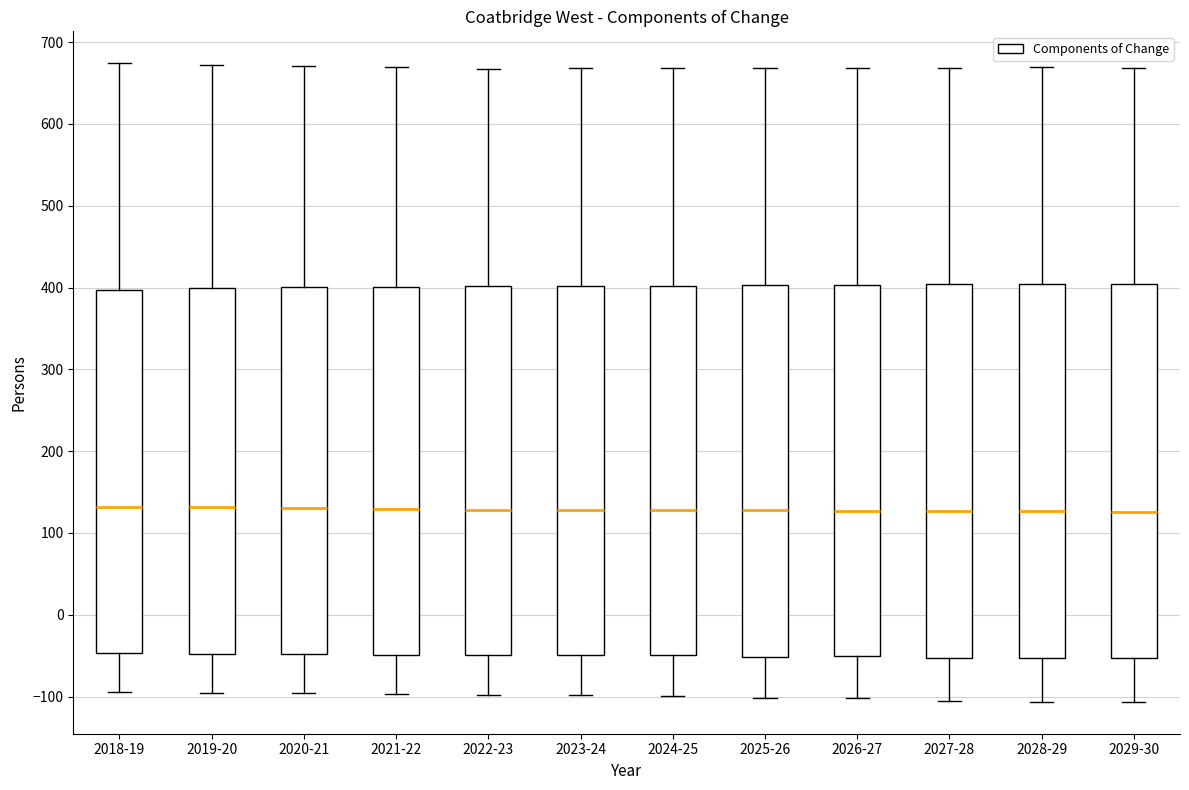

Reading left to right, read every box against the y-axis: the position of its median line, the range the box covers, and the ends of its whiskers. The values are not printed on the chart, so give them approximately, as read against the axis.

2018-19: median 130, box -50 to 400, whiskers -90 to 670
2019-20: median 130, box -50 to 400, whiskers -100 to 670
2020-21: median 130, box -50 to 400, whiskers -100 to 670
2021-22: median 130, box -50 to 400, whiskers -100 to 670
2022-23: median 130, box -50 to 400, whiskers -100 to 670
2023-24: median 130, box -50 to 400, whiskers -100 to 670
2024-25: median 130, box -50 to 400, whiskers -100 to 670
2025-26: median 130, box -50 to 400, whiskers -100 to 670
2026-27: median 130, box -50 to 400, whiskers -100 to 670
2027-28: median 130, box -50 to 400, whiskers -110 to 670
2028-29: median 130, box -50 to 400, whiskers -110 to 670
2029-30: median 130, box -50 to 400, whiskers -110 to 670